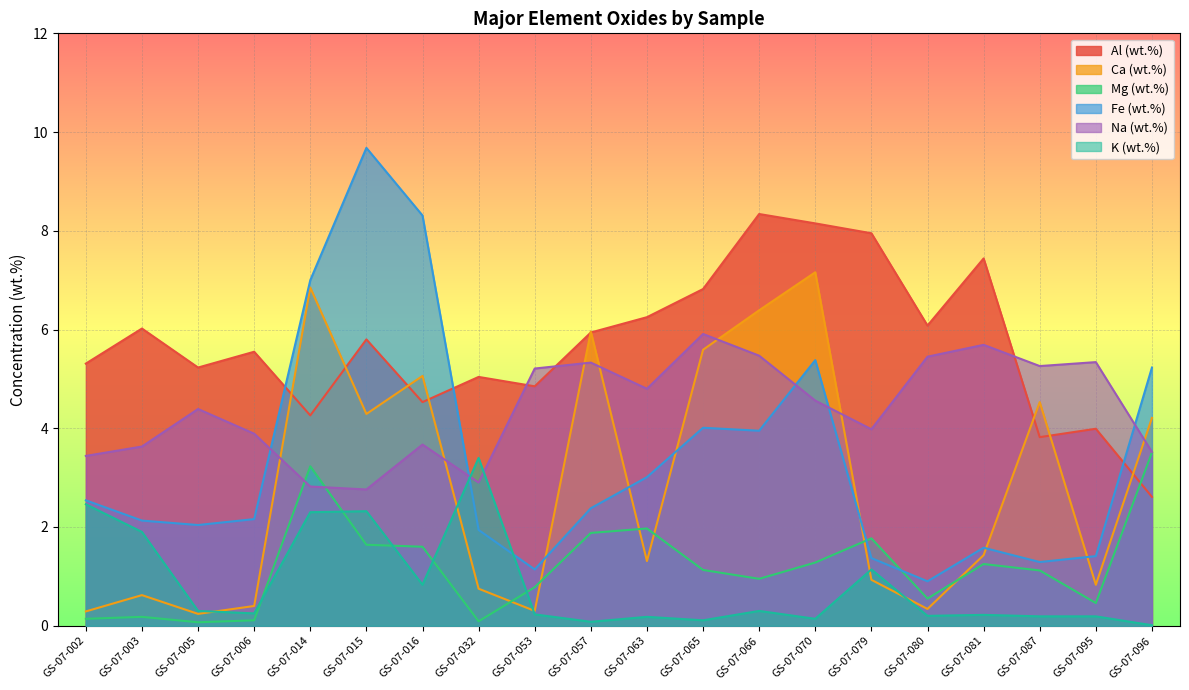

How many lines are shown in the chart?

6